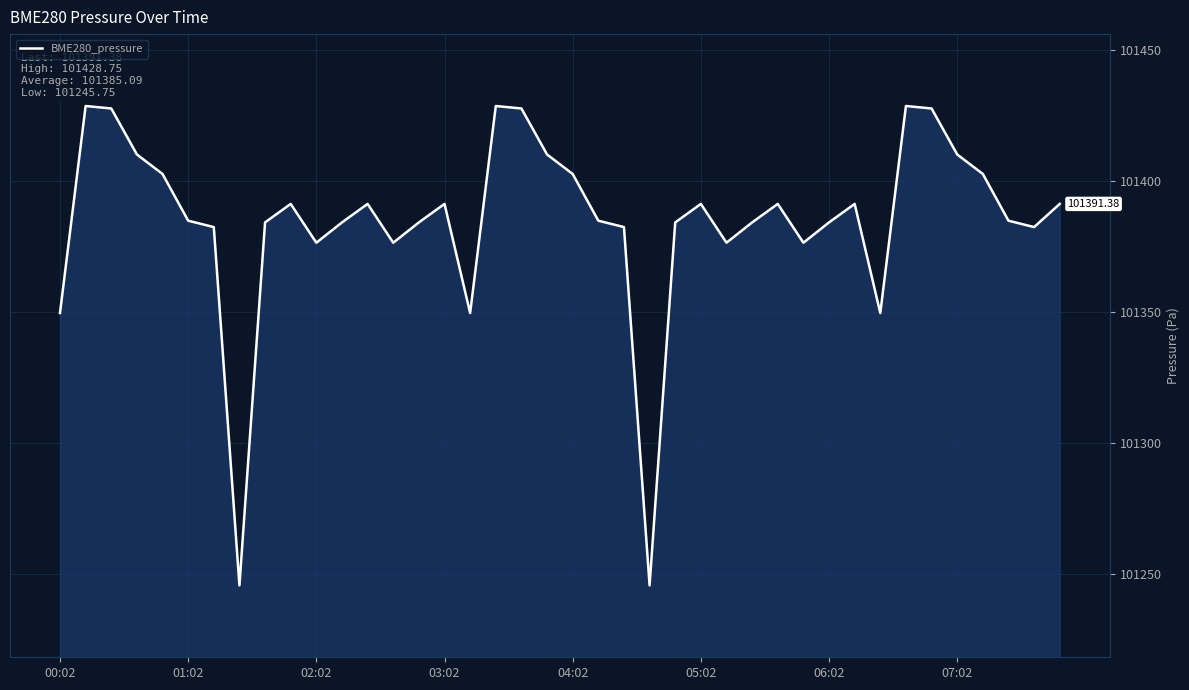

True or false: the data has more than 1 interior local peaks.

True